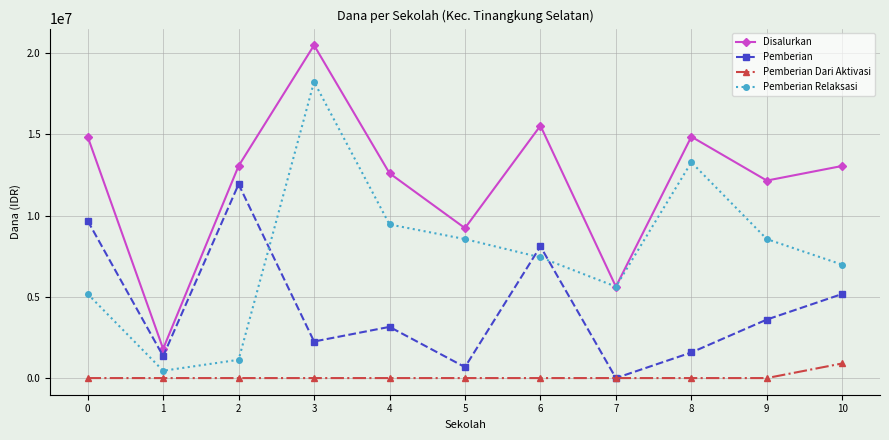

List the series in order of their peak value, lowest first.

Pemberian Dari Aktivasi, Pemberian, Pemberian Relaksasi, Disalurkan